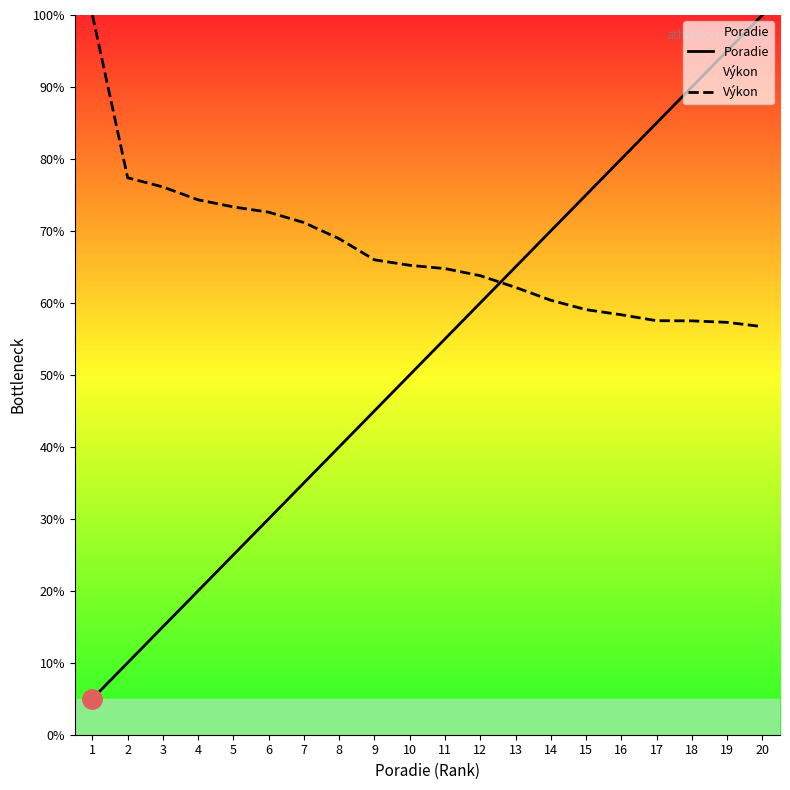

Which category has the lowest value in the Výkon series?

20